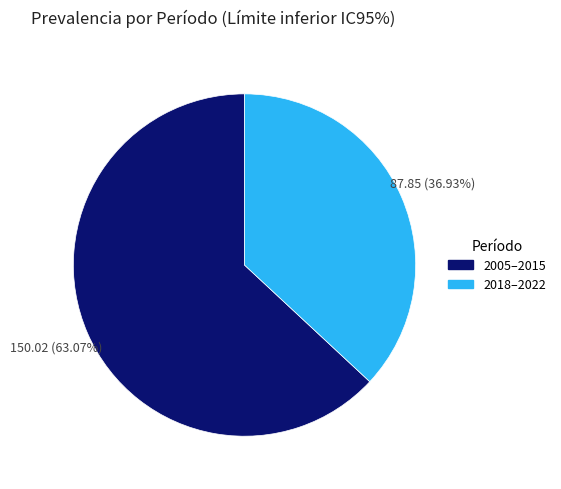

Does any single category account for the majority?

Yes